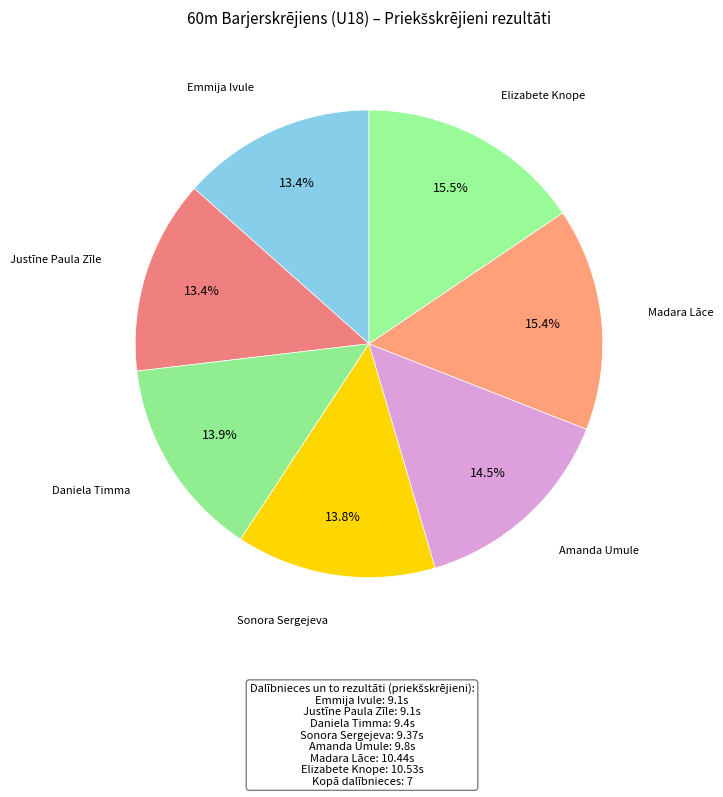

Count the number of slices in the pie.

7